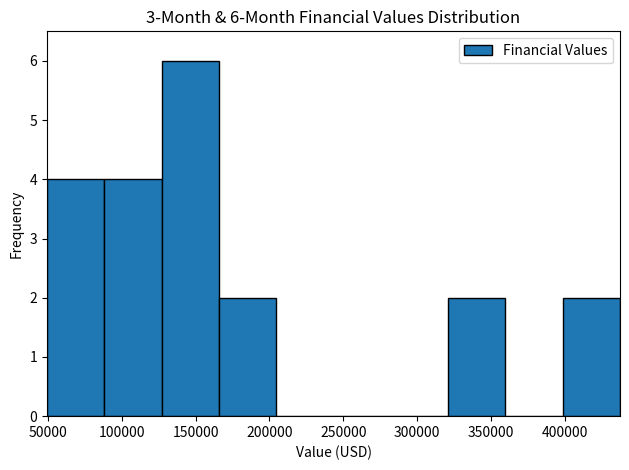

Over which range of the x-axis is the bar tallest?

125000 to 165000